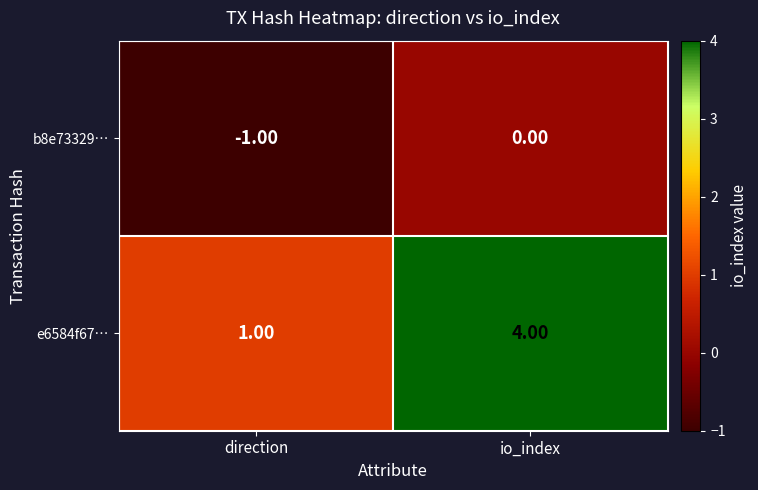

Rank the series at direction from highest to lowest value.

e6584f67…, b8e73329…